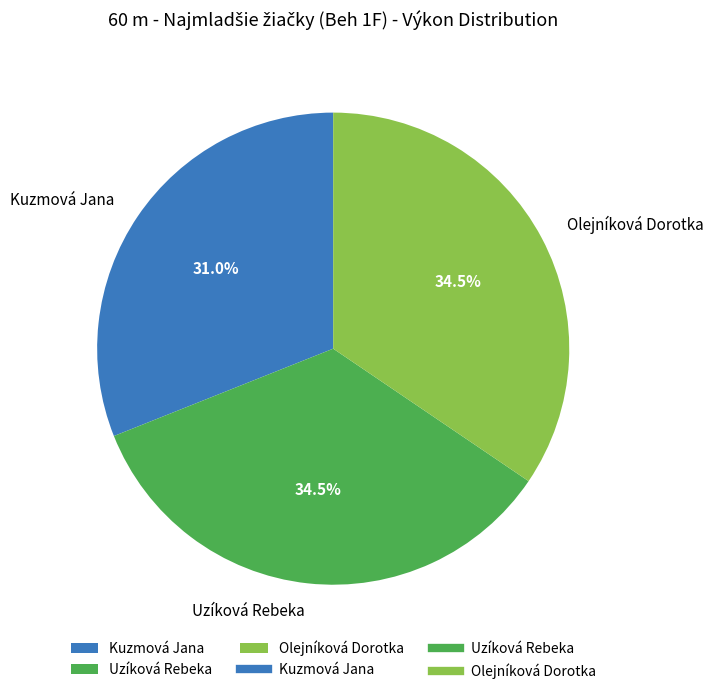

Is there any slice that represents more than half of the pie?

No